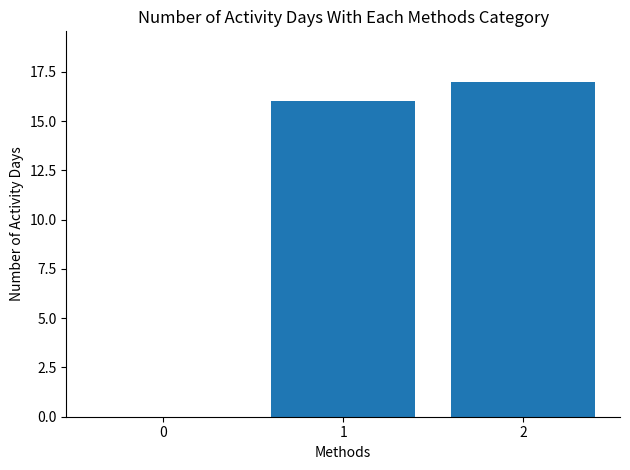

What is the change in value from 1 to 2?

+1